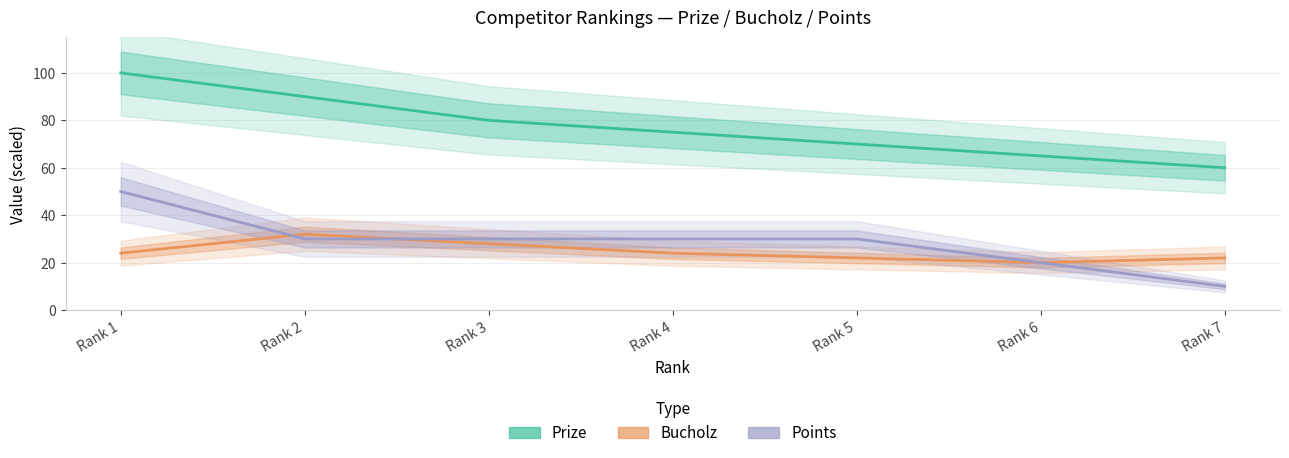

What is the average value of the Bucholz series?

25